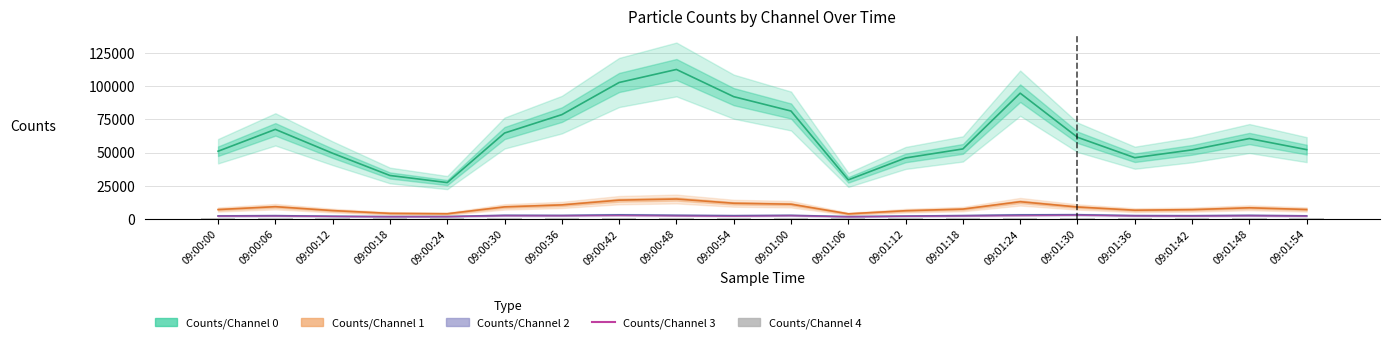

What is the difference between the maximum and second lowest values in the Counts/Channel 0 series?

83000